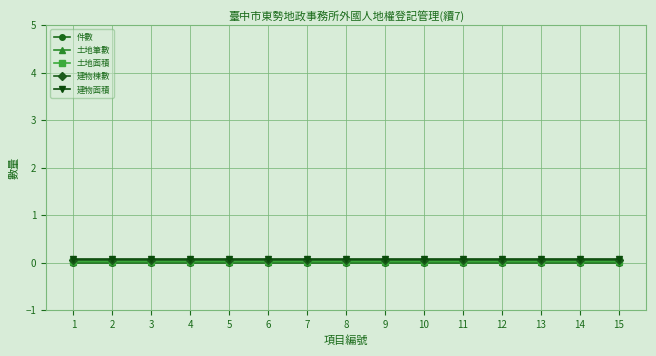

True or false: 建物面積 and 土地面積 intersect in this chart.

False